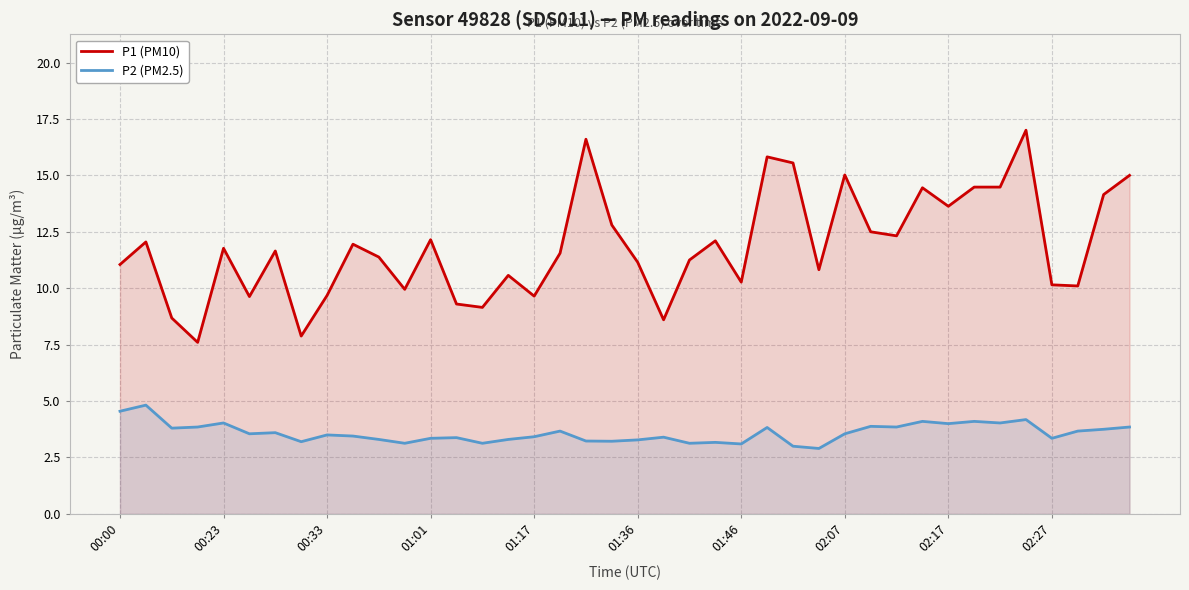

At which label does P1 (PM10) first exceed 11?

00:00